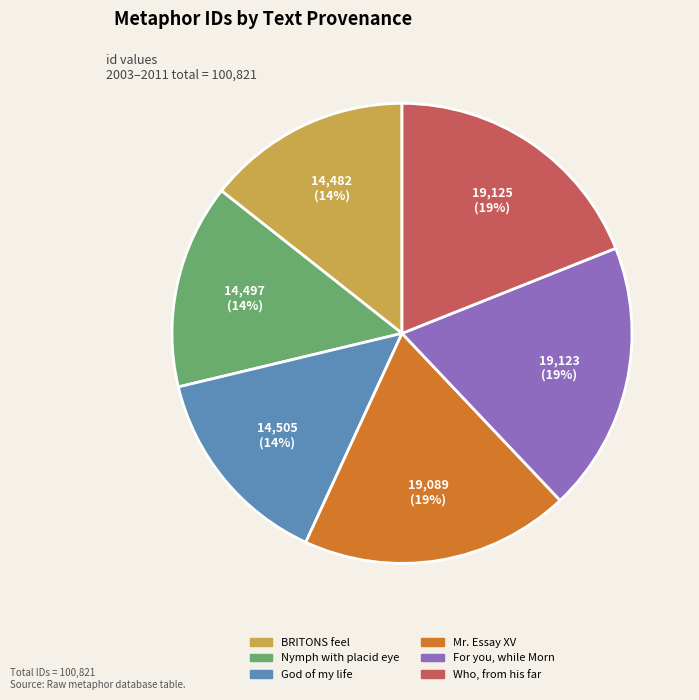

Count the number of slices in the pie.

6